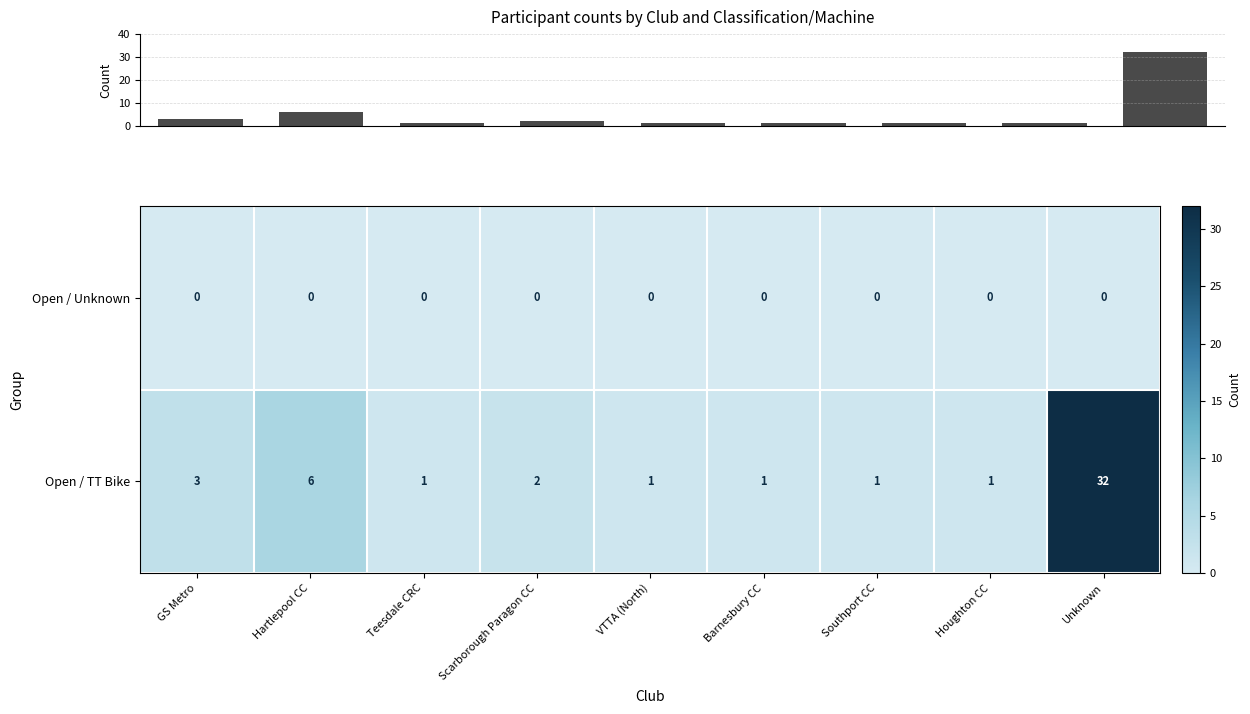

Which category has the highest value in the Open / TT Bike series?

Unknown